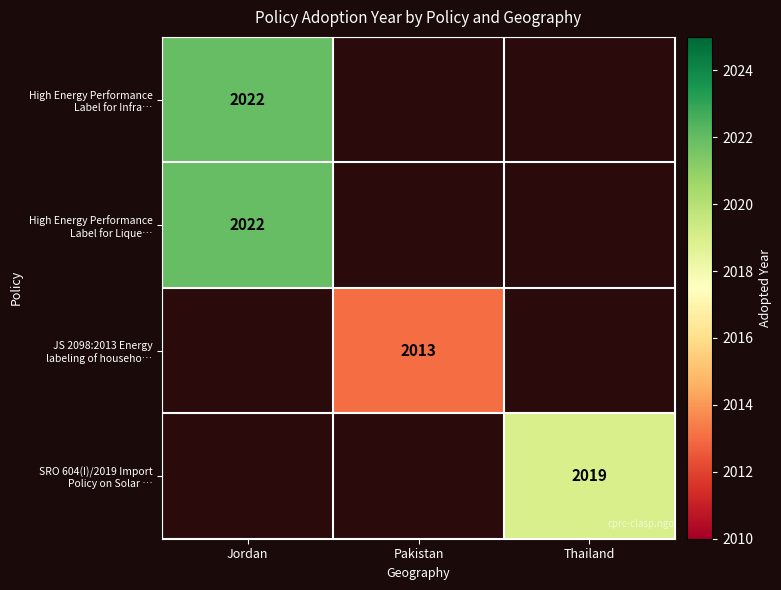

How many positive values does the SRO 604(I)/2019 Import Policy on Solar … series have?

1